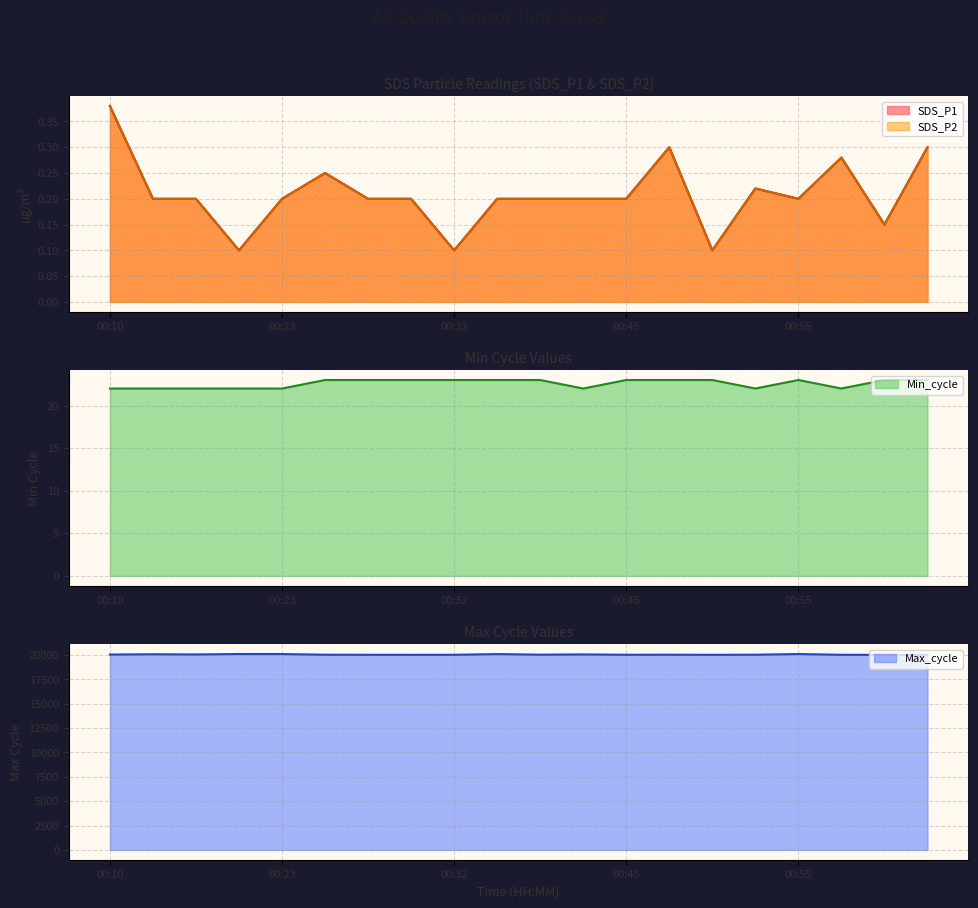

How many interior local peaks does the SDS_P2 series have?

4